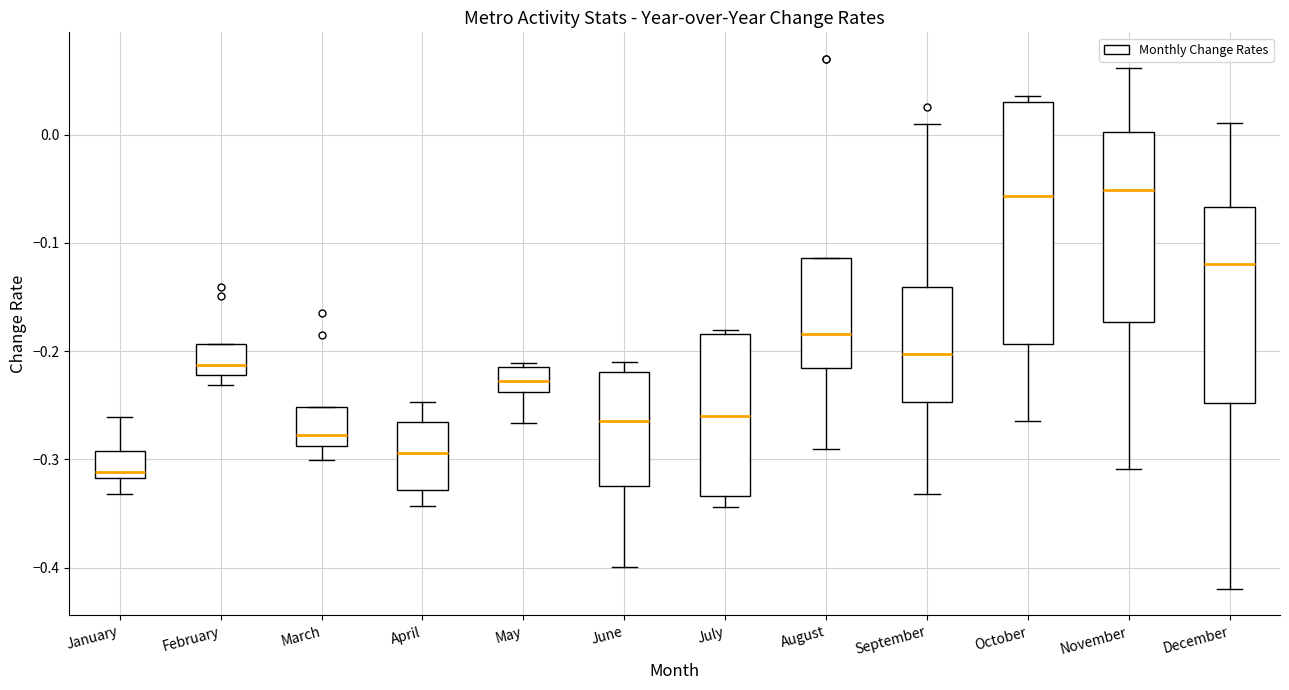

Reading left to right, read every box against the y-axis: the position of its median line, the range the box covers, and the ends of its whiskers. The values are not printed on the chart, so give them approximately, as read against the axis.

January: median -0.31, box -0.32 to -0.29, whiskers -0.33 to -0.26
February: median -0.21, box -0.22 to -0.19, whiskers -0.23 to -0.19
March: median -0.28, box -0.29 to -0.25, whiskers -0.30 to -0.25
April: median -0.29, box -0.33 to -0.27, whiskers -0.34 to -0.25
May: median -0.23, box -0.24 to -0.21, whiskers -0.27 to -0.21 (just above the box's upper edge)
June: median -0.26, box -0.32 to -0.22, whiskers -0.40 to -0.21
July: median -0.26, box -0.33 to -0.18, whiskers -0.34 to -0.18 (just above the box's upper edge)
August: median -0.18, box -0.22 to -0.11, whiskers -0.29 to -0.11
September: median -0.20, box -0.25 to -0.14, whiskers -0.33 to 0.01
October: median -0.06, box -0.19 to 0.03, whiskers -0.26 to 0.04
November: median -0.05, box -0.17 to 0.00, whiskers -0.31 to 0.06
December: median -0.12, box -0.25 to -0.07, whiskers -0.42 to 0.01